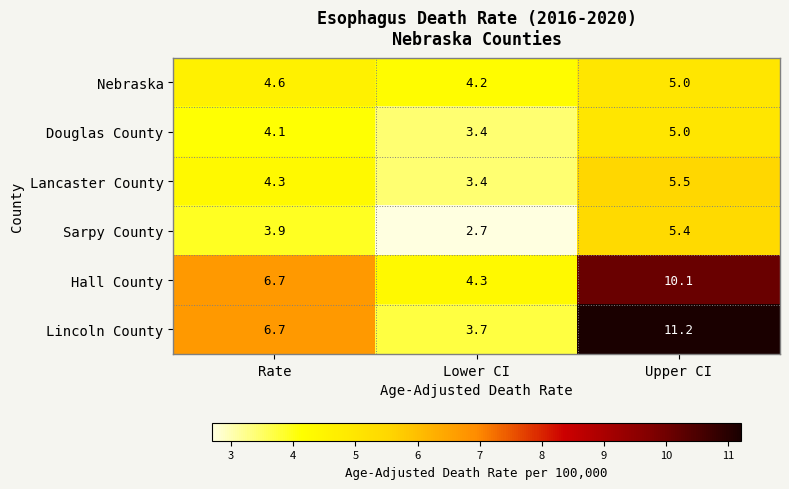

Reading left to right, transcribe all the data shown in this chart.

Nebraska: 4.6	4.2	5.0
Douglas County: 4.1	3.4	5.0
Lancaster County: 4.3	3.4	5.5
Sarpy County: 3.9	2.7	5.4
Hall County: 6.7	4.3	10.1
Lincoln County: 6.7	3.7	11.2